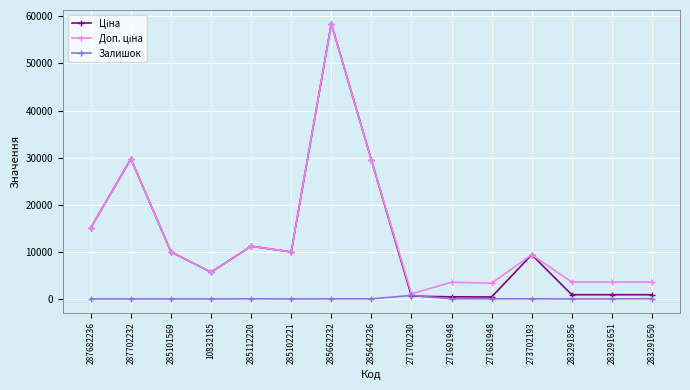

The Залишок series shows 17.0 at 285112220. True or false?

True